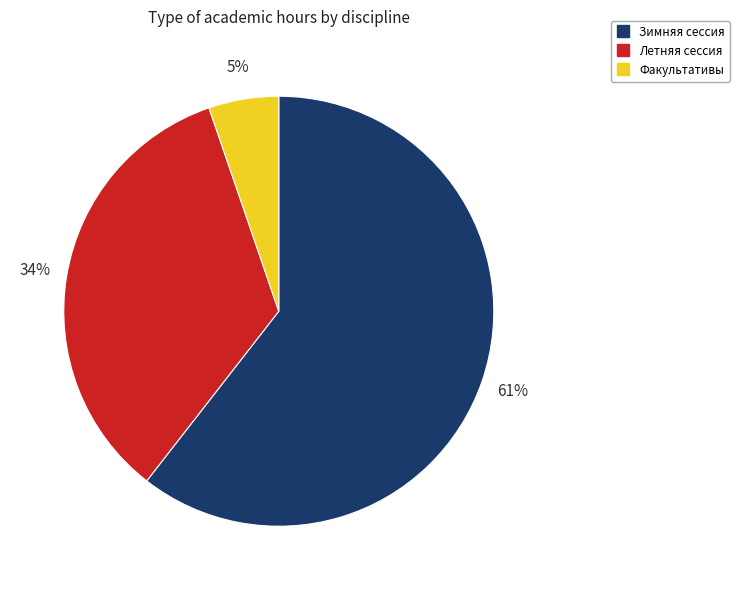

Is there a majority slice in this chart?

Yes